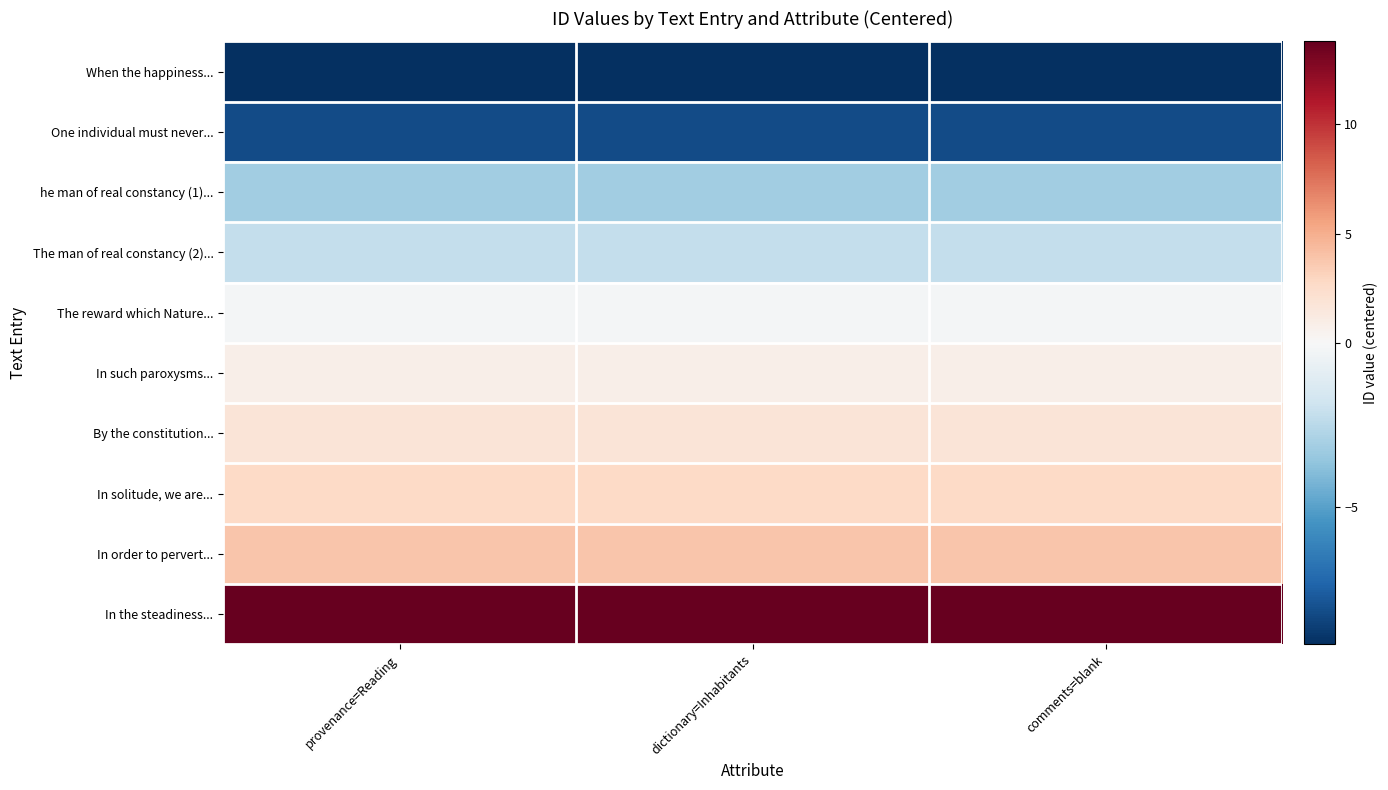

Reading left to right, transcribe all the data shown in this chart.

When the happiness...: provenance=Reading=-9.2	dictionary=Inhabitants=-9.2	comments=blank=-9.2
One individual must never...: provenance=Reading=-8.2	dictionary=Inhabitants=-8.2	comments=blank=-8.2
he man of real constancy (1)...: provenance=Reading=-3.2	dictionary=Inhabitants=-3.2	comments=blank=-3.2
The man of real constancy (2)...: provenance=Reading=-2.2	dictionary=Inhabitants=-2.2	comments=blank=-2.2
The reward which Nature...: provenance=Reading=-0.2	dictionary=Inhabitants=-0.2	comments=blank=-0.2
In such paroxysms...: provenance=Reading=0.8	dictionary=Inhabitants=0.8	comments=blank=0.8
By the constitution...: provenance=Reading=1.8	dictionary=Inhabitants=1.8	comments=blank=1.8
In solitude, we are...: provenance=Reading=2.8	dictionary=Inhabitants=2.8	comments=blank=2.8
In order to pervert...: provenance=Reading=3.8	dictionary=Inhabitants=3.8	comments=blank=3.8
In the steadiness...: provenance=Reading=13.8	dictionary=Inhabitants=13.8	comments=blank=13.8